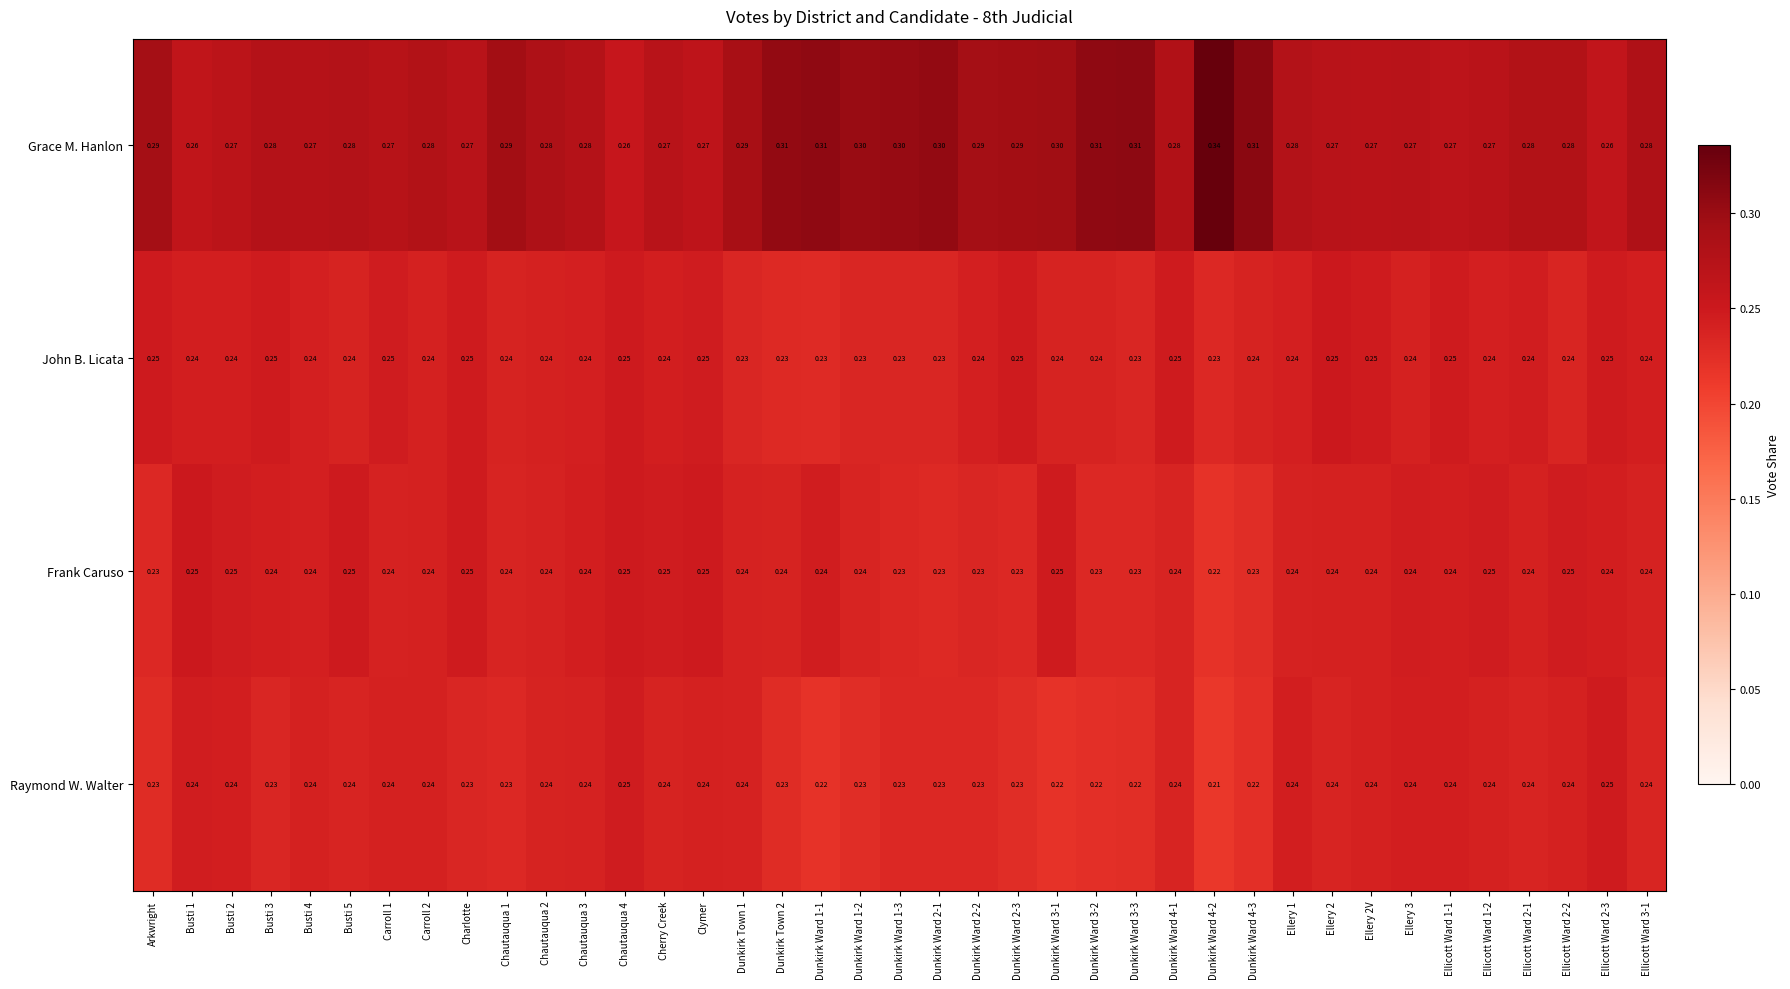

At Dunkirk Ward 1-1, list the series in order from smallest to largest.

Raymond W. Walter, John B. Licata, Frank Caruso, Grace M. Hanlon